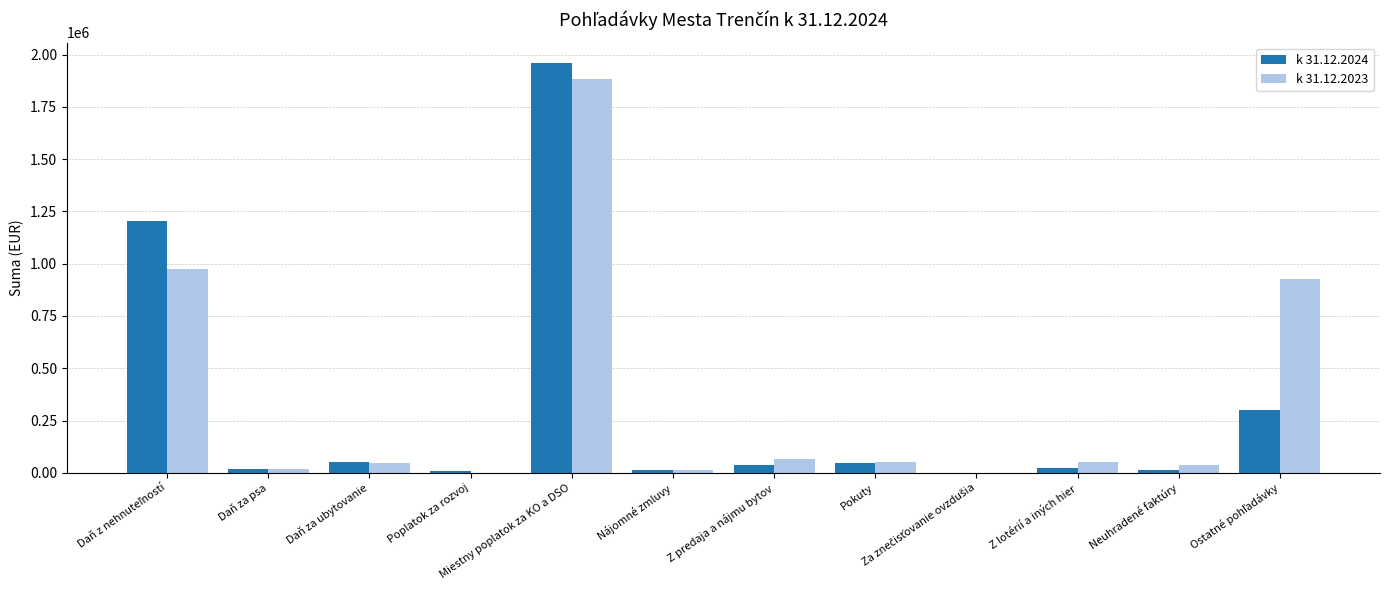

What are all the series names shown in the legend?

k 31.12.2024, k 31.12.2023